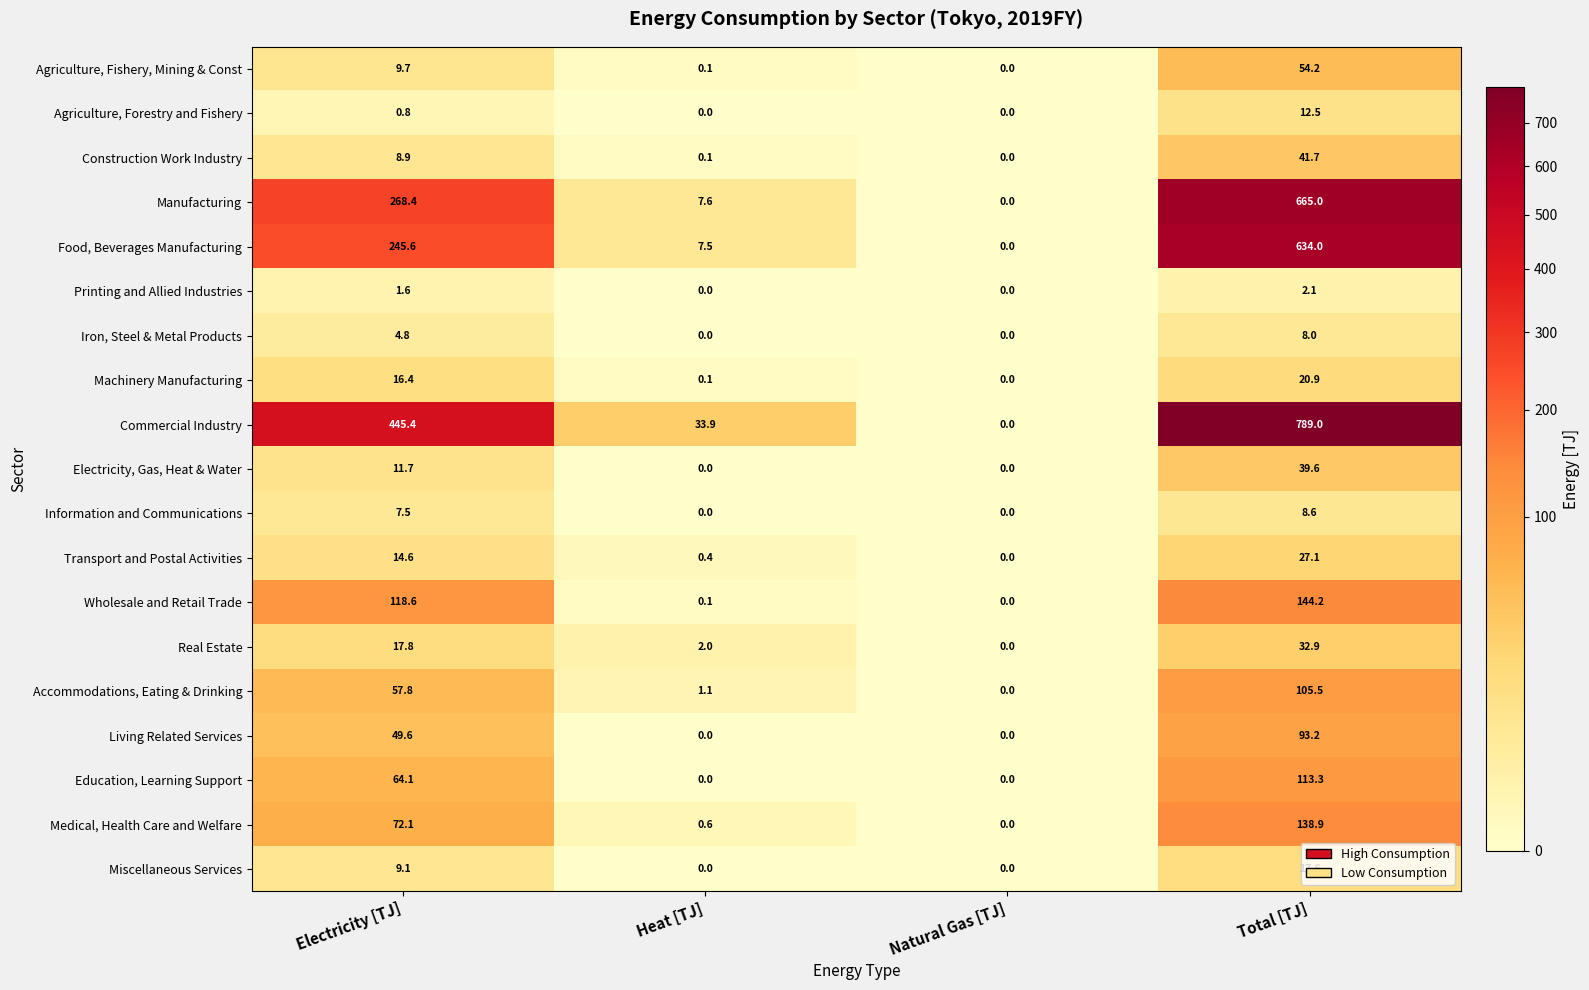

Rank the series by their maximum value, from highest to lowest.

Commercial Industry, Manufacturing, Food, Beverages Manufacturing, Wholesale and Retail Trade, Medical, Health Care and Welfare, Education, Learning Support, Accommodations, Eating & Drinking, Living Related Services, Agriculture, Fishery, Mining & Const, Construction Work Industry, Electricity, Gas, Heat & Water, Real Estate, Transport and Postal Activities, Machinery Manufacturing, Miscellaneous Services, Agriculture, Forestry and Fishery, Information and Communications, Iron, Steel & Metal Products, Printing and Allied Industries